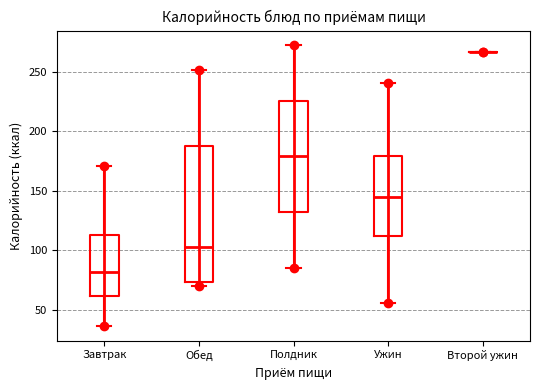

Reading left to right, read every box against the y-axis: the position of its median line, the range the box covers, and the ends of its whiskers. The values are not printed on the chart, so give them approximately, as read against the axis.

Завтрак: median 80, box 60 to 115, whiskers 35 to 170
Обед: median 105, box 75 to 190, whiskers 70 to 250
Полдник: median 180, box 130 to 225, whiskers 85 to 275
Ужин: median 145, box 110 to 180, whiskers 55 to 240
Второй ужин: box collapsed to a line at 265, whiskers 265 to 265